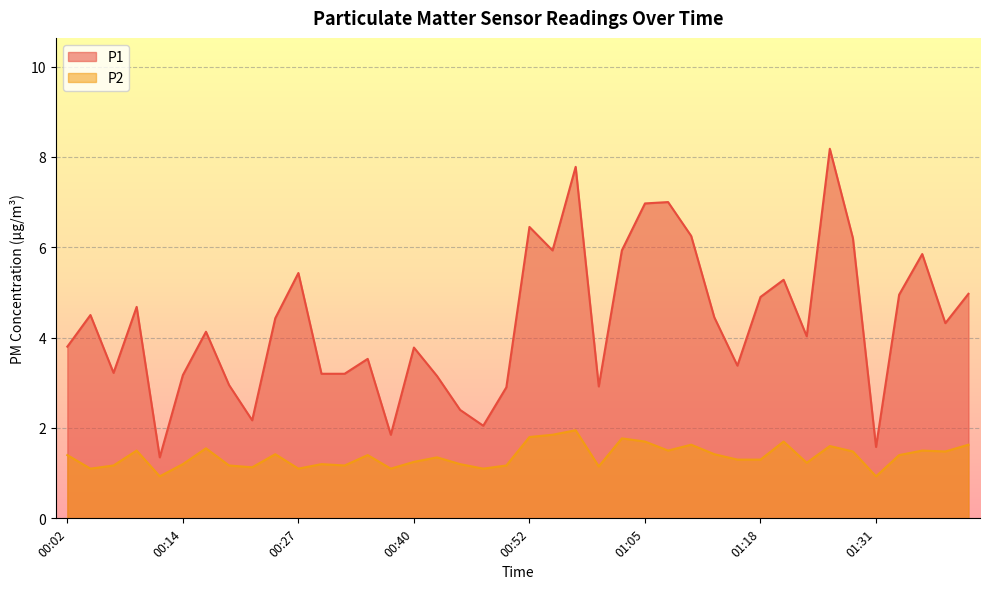

Read the P1 value at 00:37.

1.9